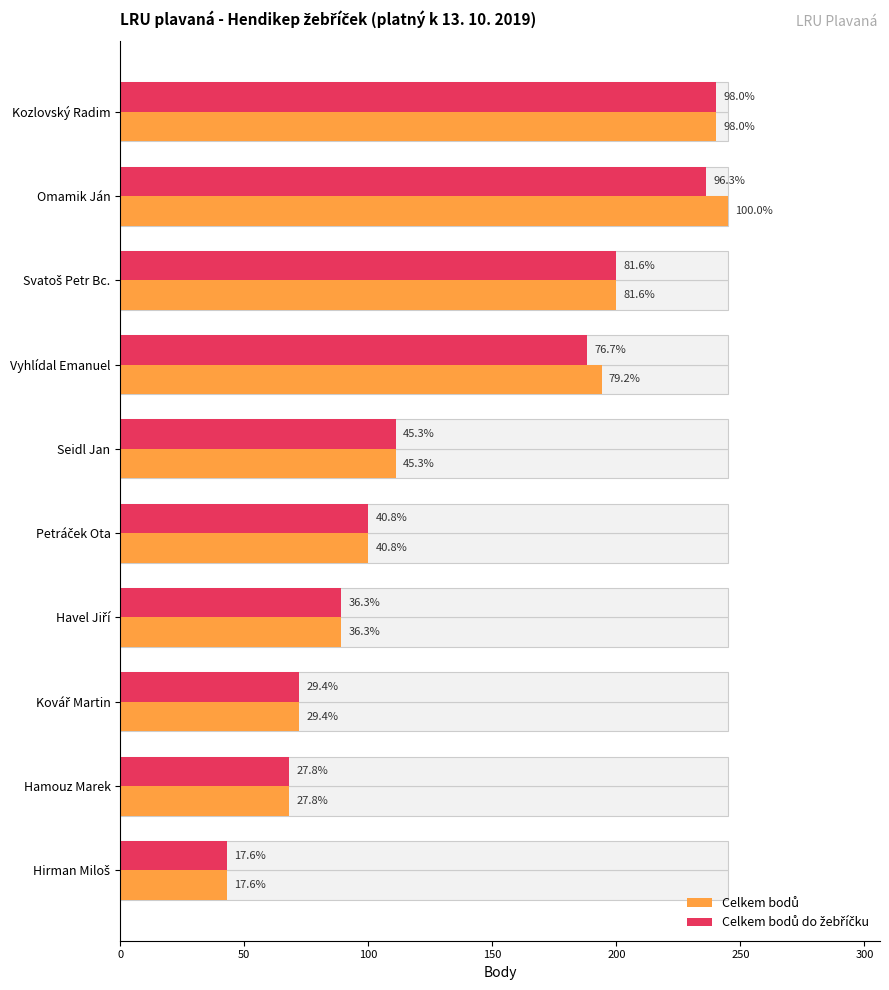

Which series has the largest range (max minus min)?

Celkem bodů